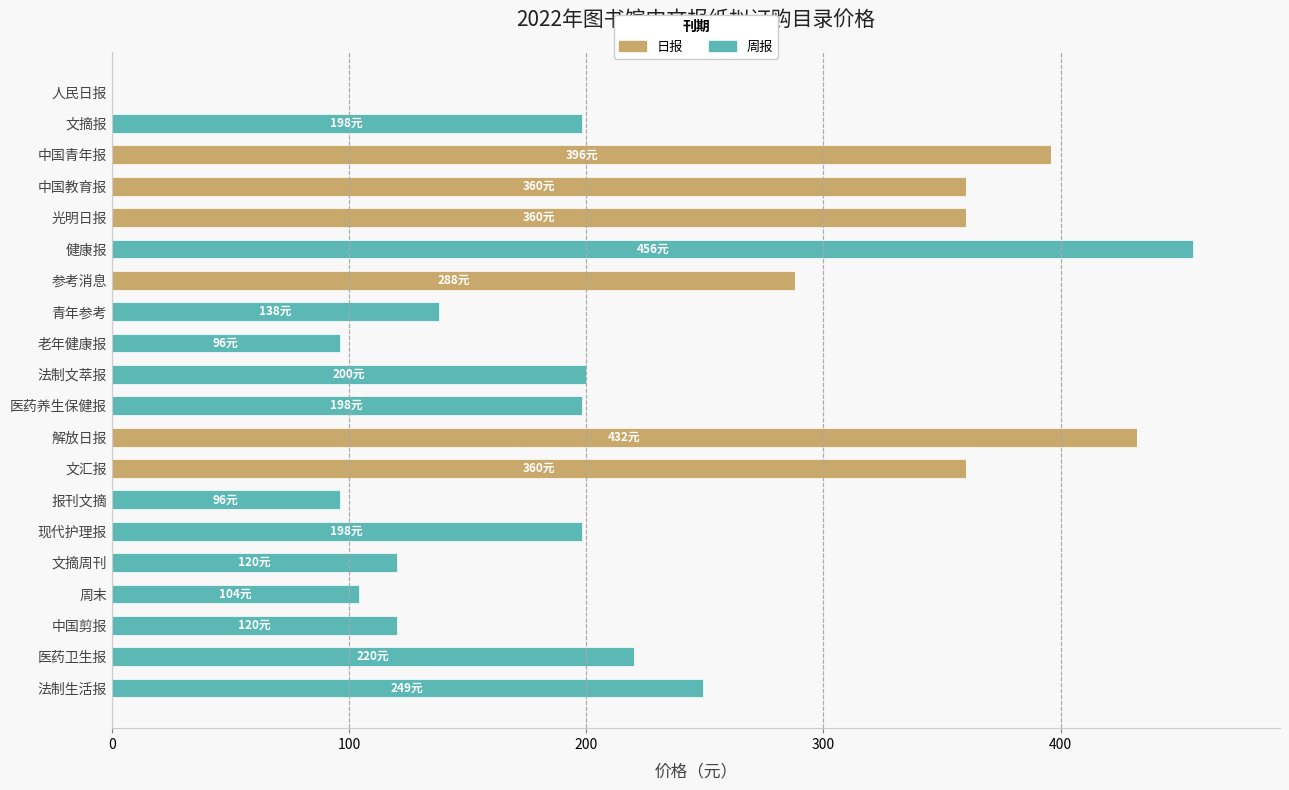

At which category is the sum across all series the highest?

健康报